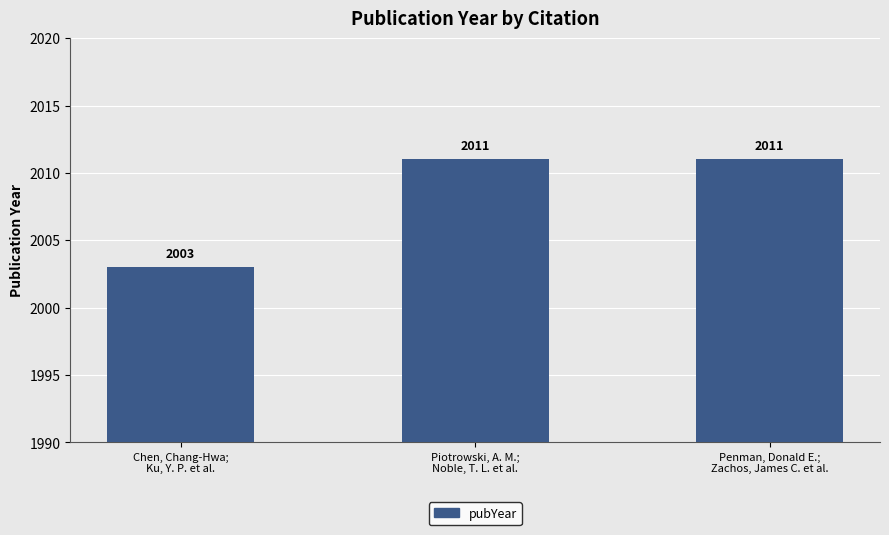

How many data points does each series have?

3